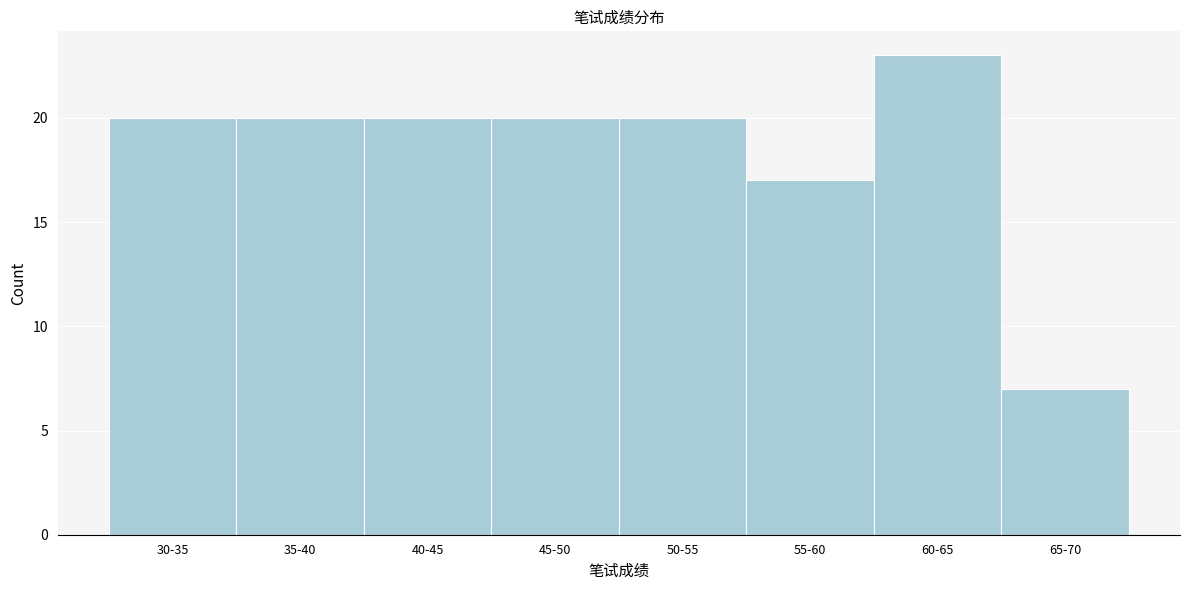

Reading left to right, extract all data points from this chart.

20	20	20	20	20	17	23	7